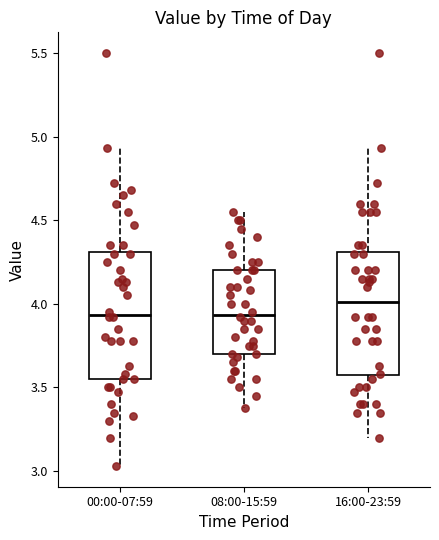

Reading left to right, read every box against the y-axis: the position of its median line, the range the box covers, and the ends of its whiskers. The values are not printed on the chart, so give them approximately, as read against the axis.

00:00-07:59: median 3.95, box 3.55 to 4.30, whiskers 3.05 to 4.95
08:00-15:59: median 3.95, box 3.70 to 4.20, whiskers 3.40 to 4.55
16:00-23:59: median 4.00, box 3.55 to 4.30, whiskers 3.20 to 4.95